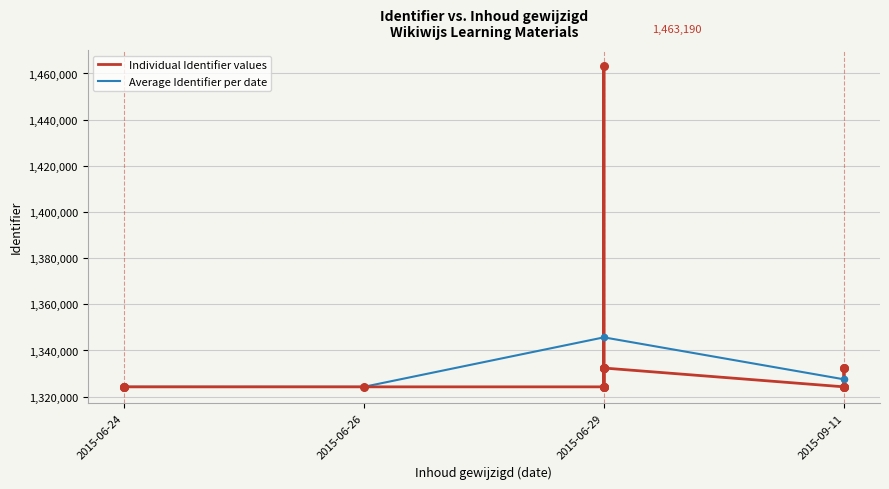

What is the ratio of the value at 2015-06-29 to the value at 2015-09-11?

1.0